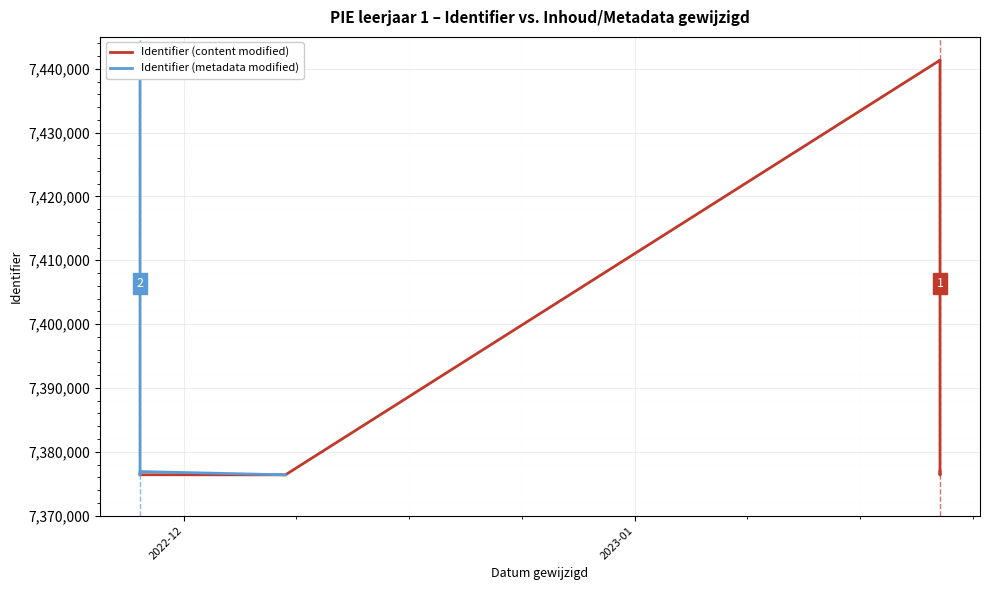

What is the minimum value for Identifier (metadata modified)?

7376370